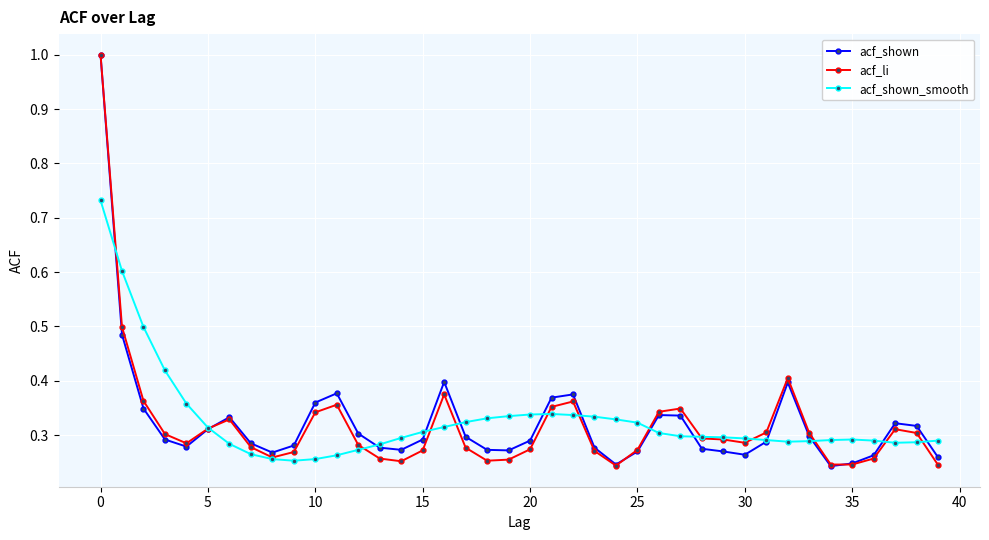

True or false: acf_shown has more than 1 points higher than both neighbors.

True